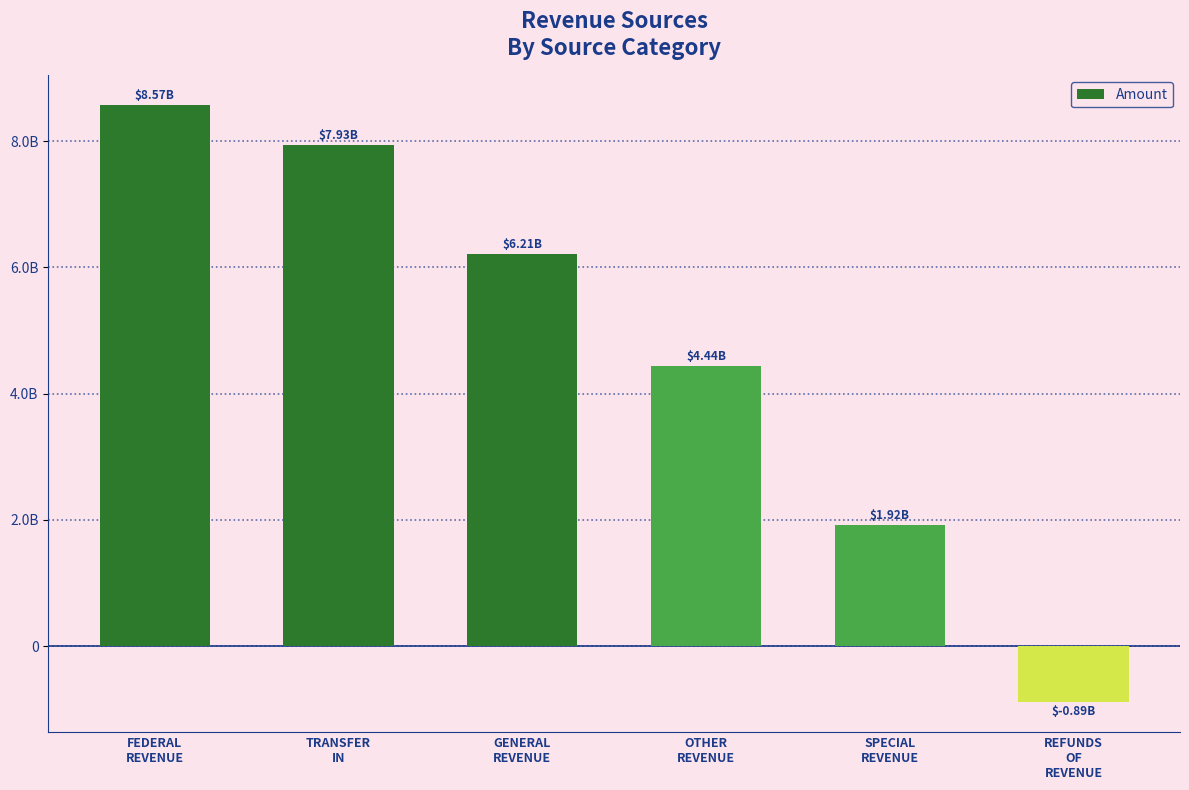

Where does the data first go above 6209701175?

FEDERAL
REVENUE